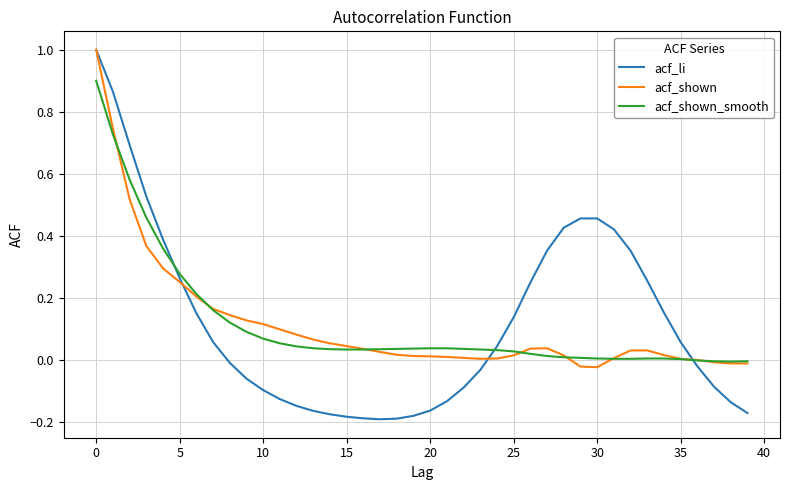

Which series has the widest spread of values?

acf_li